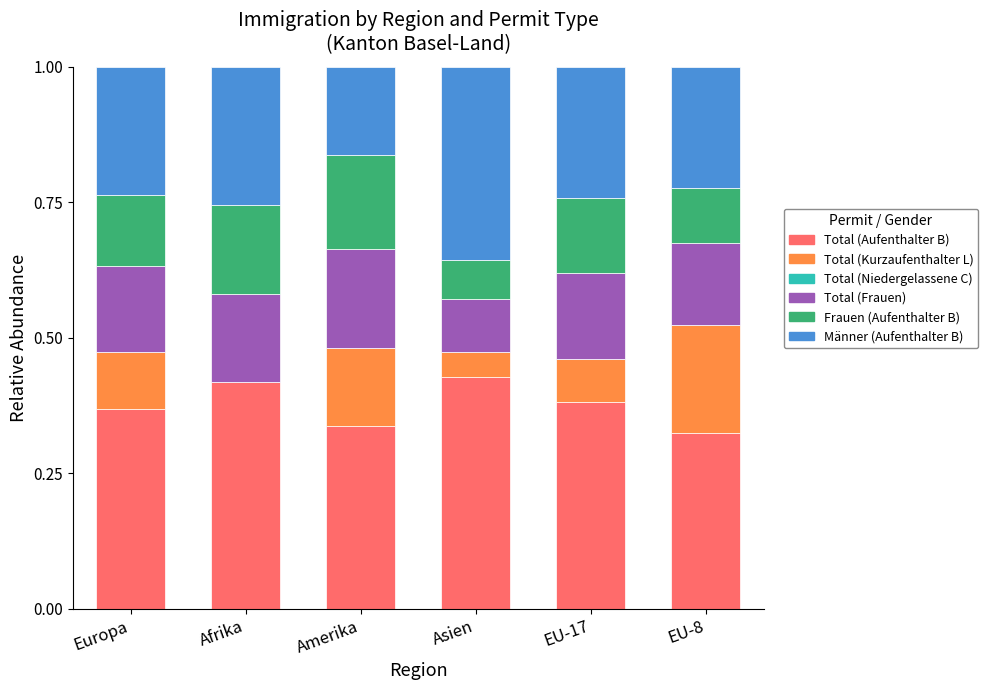

The Total (Aufenthalter B) series shows 0.6 at Asien. True or false?

False